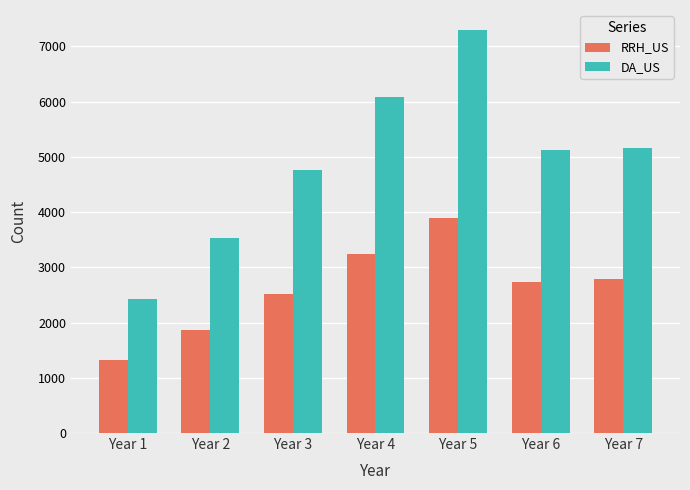

Which series has the widest spread of values?

DA_US